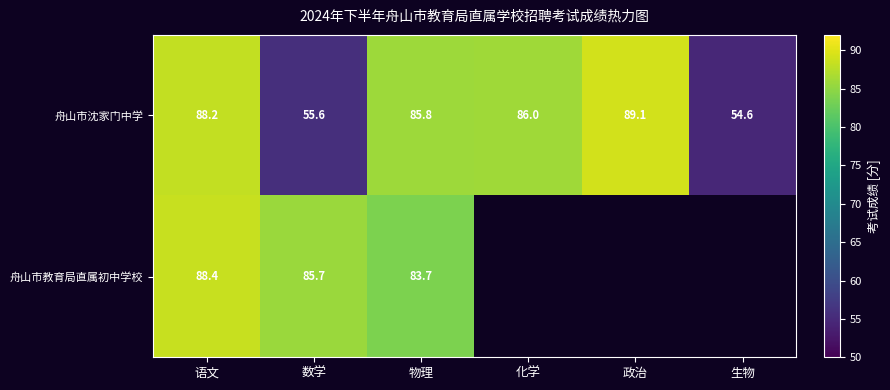

Is the value of 舟山市教育局直属初中学校 at 语文 greater than the value of 舟山市沈家门中学 at 化学?

Yes